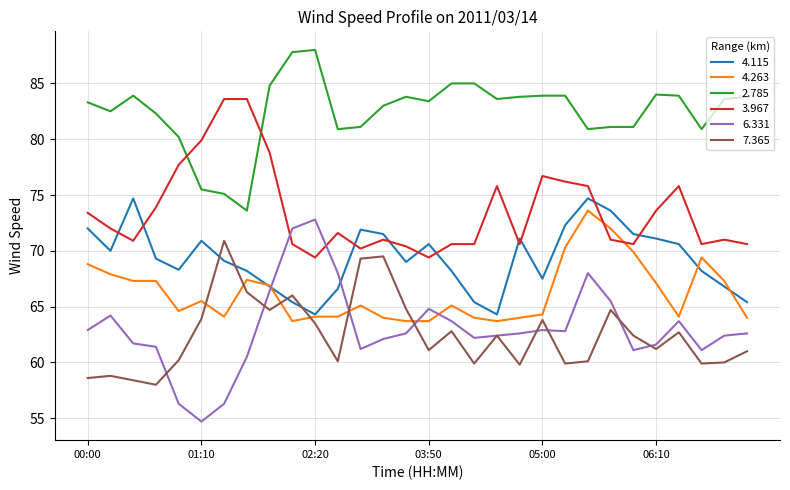

What is the greatest value displayed?

88.0